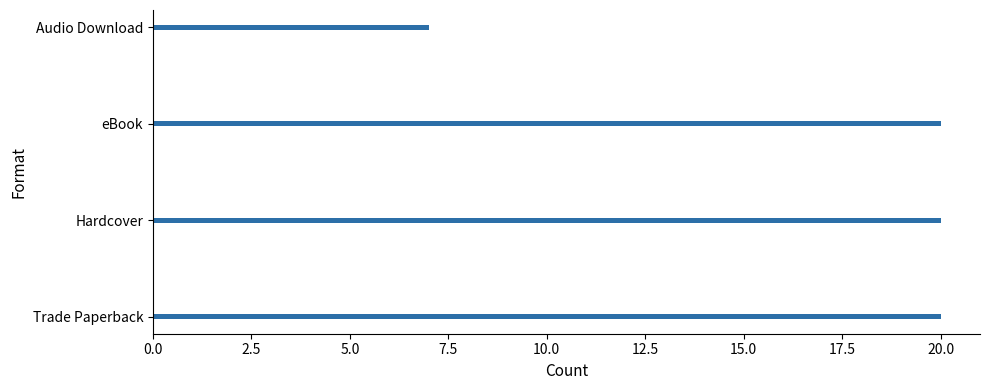

What is the sum of all values?

67